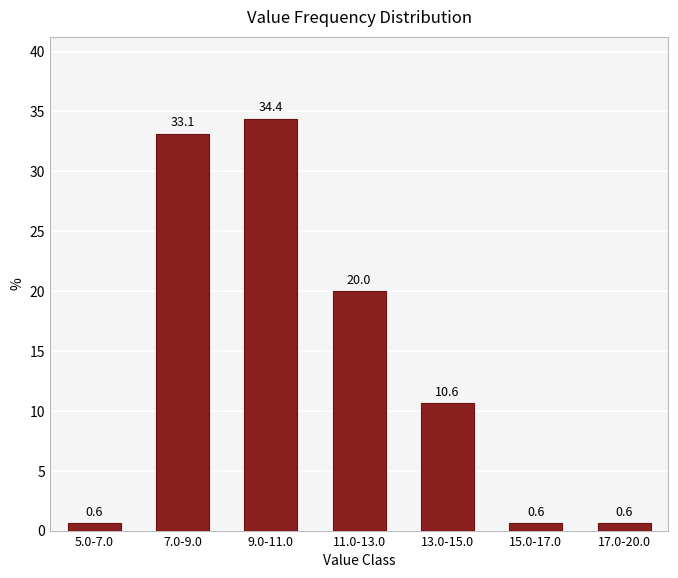

Reading left to right, extract all data points from this chart.

5.0-7.0=0.6	7.0-9.0=33.1	9.0-11.0=34.4	11.0-13.0=20.0	13.0-15.0=10.6	15.0-17.0=0.6	17.0-20.0=0.6